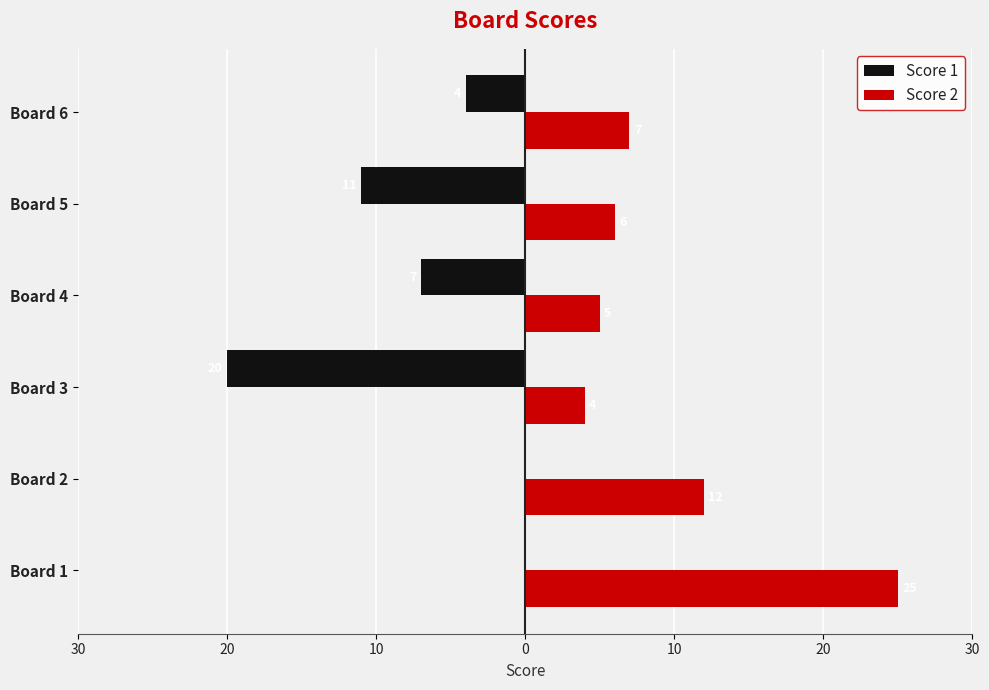

What are all the series names shown in the legend?

Score 1, Score 2